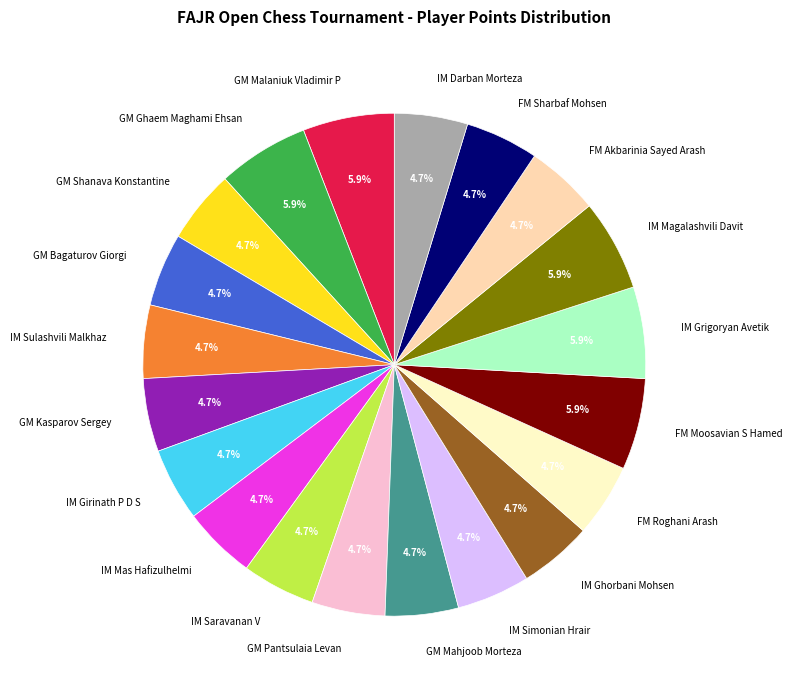

To the nearest percent, what is the difference between the IM Darban Morteza and IM Grigoryan Avetik slice percentages?

1%